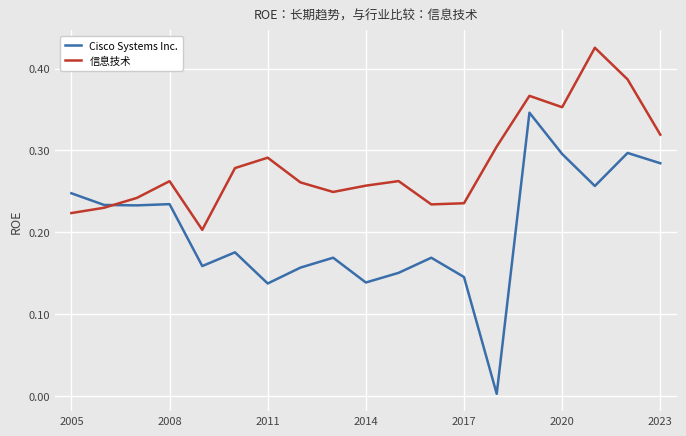

Which series has the largest total across all categories?

信息技术